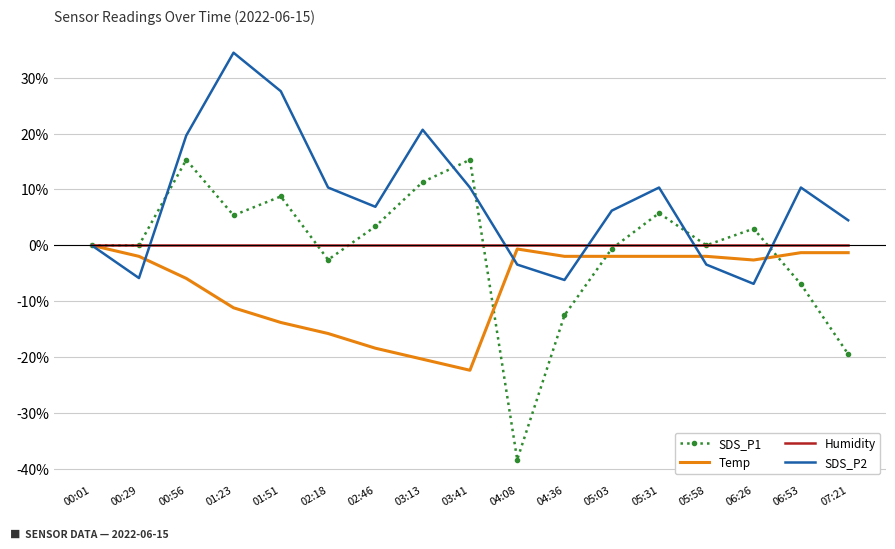

Which series has the widest spread of values?

SDS_P1